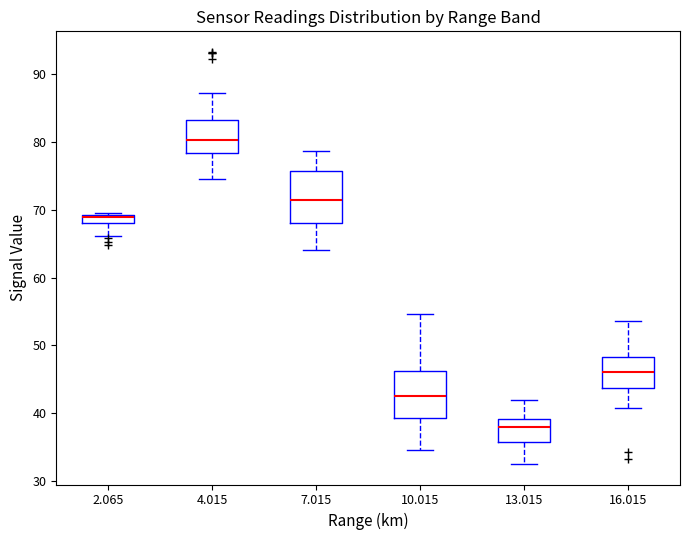

Which box's median line is the lowest?

13.015